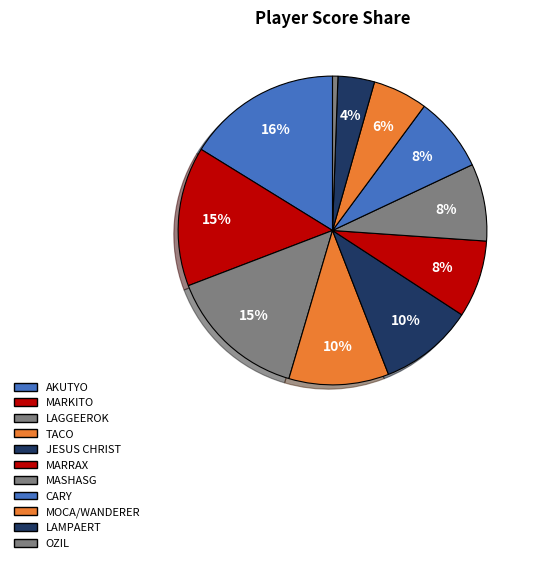

How many slices are in this pie chart?

11